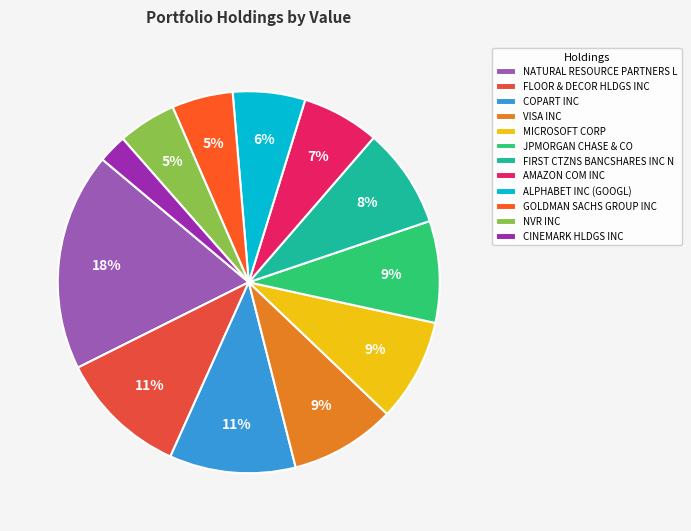

Rank the categories by value from lowest to highest.

CINEMARK HLDGS INC, NVR INC, GOLDMAN SACHS GROUP INC, ALPHABET INC (GOOGL), AMAZON COM INC, FIRST CTZNS BANCSHARES INC N, JPMORGAN CHASE & CO, MICROSOFT CORP, VISA INC, COPART INC, FLOOR & DECOR HLDGS INC, NATURAL RESOURCE PARTNERS L